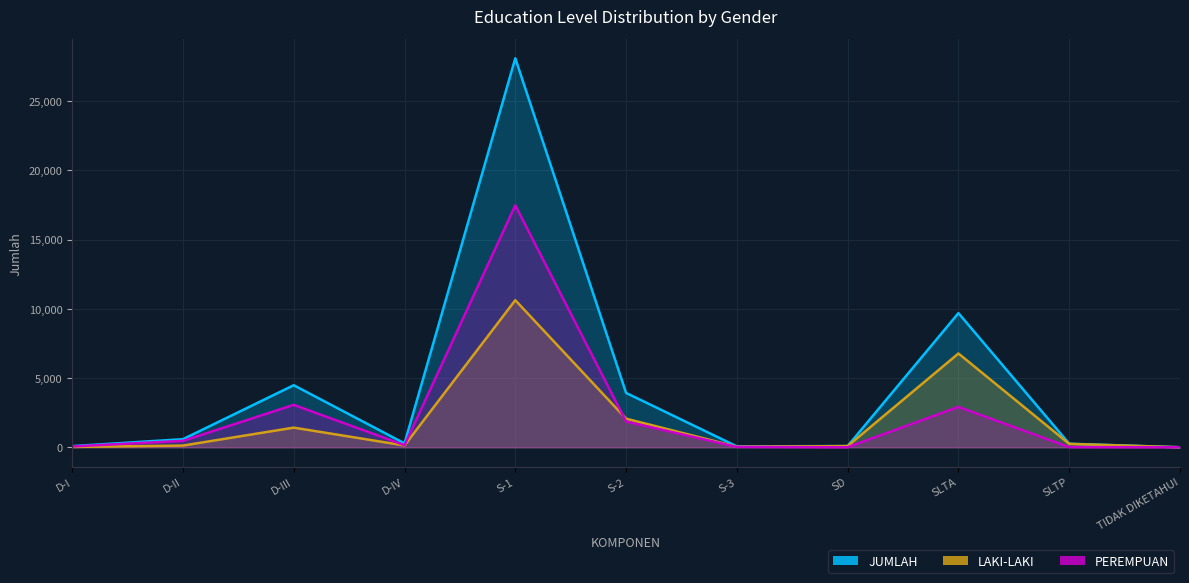

What is the sum of all PEREMPUAN values?

26017